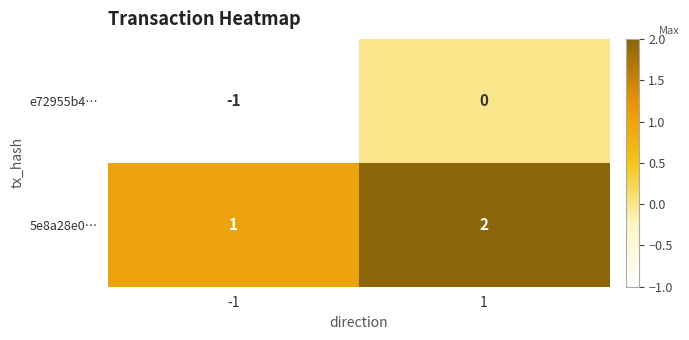

The e72955b4… series shows -1 at -1. True or false?

True